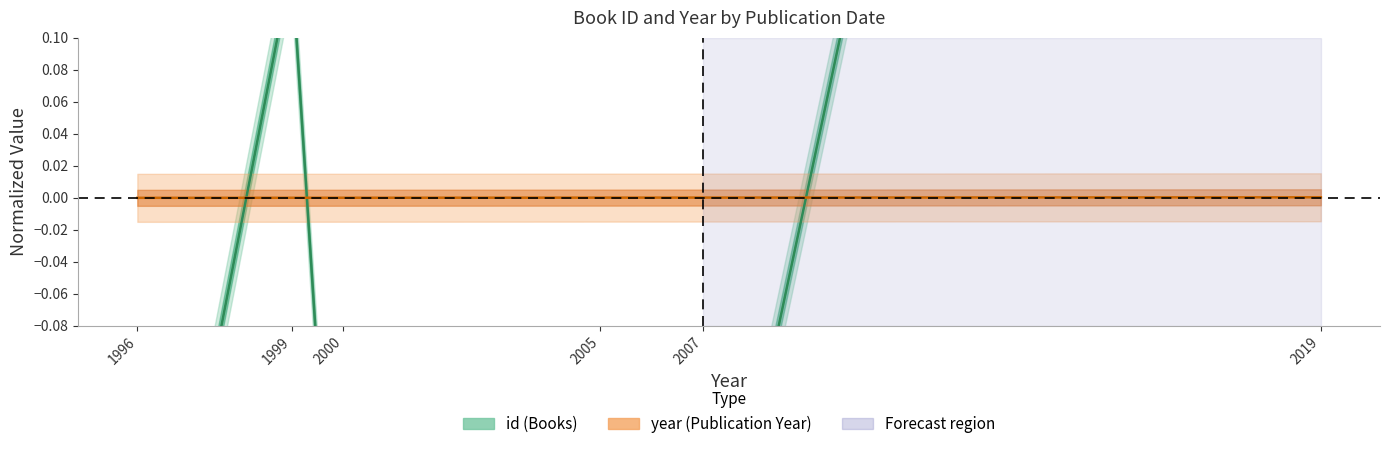

What is the maximum value shown in the chart?

1.5